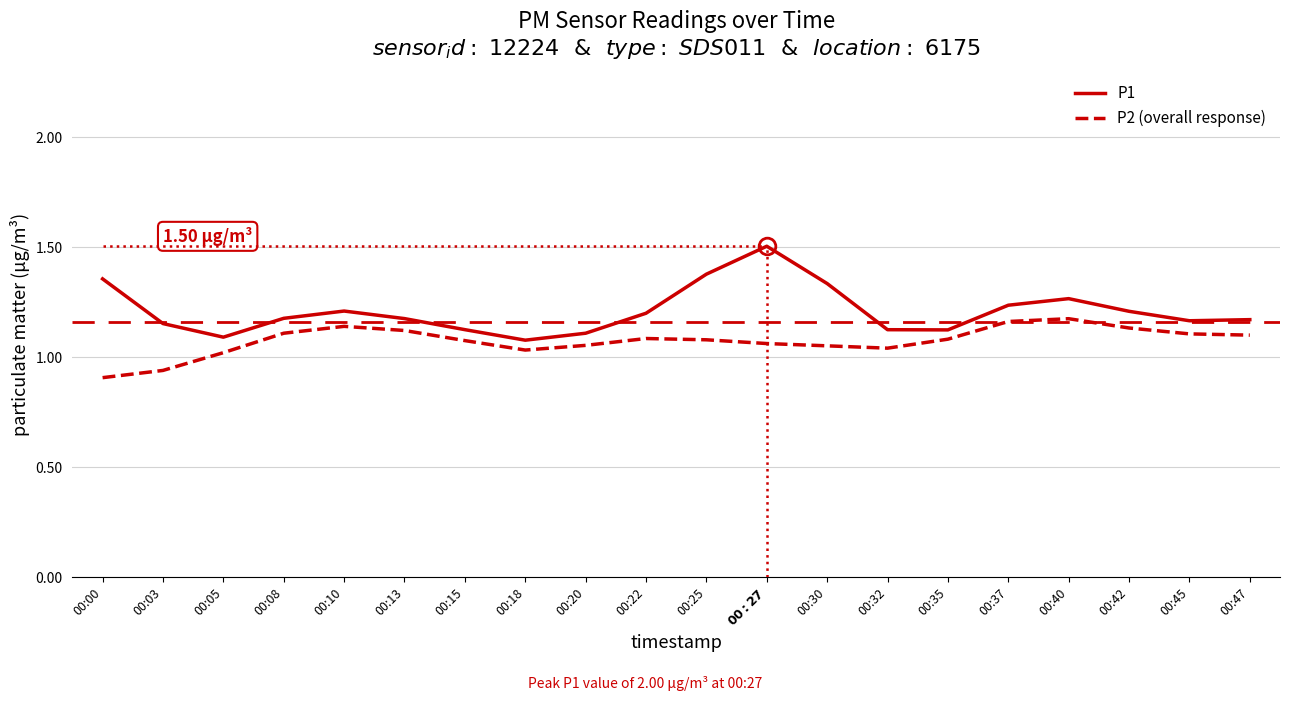

Which series changed the most between 00:05 and 00:22?

P1